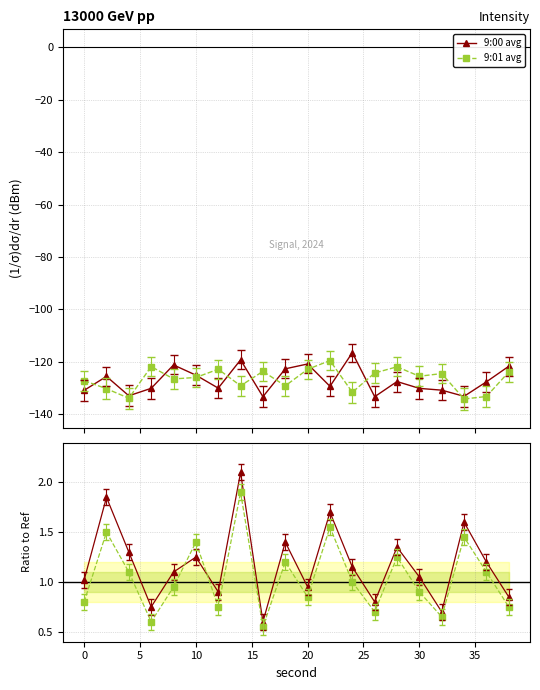

What is the value of the 9:00 avg point at the 2nd from the left?

-125.6